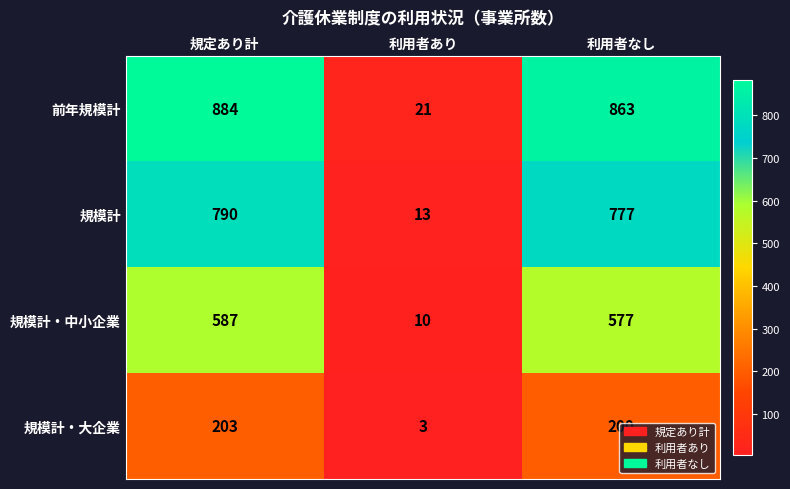

How many data points does each series have?

3